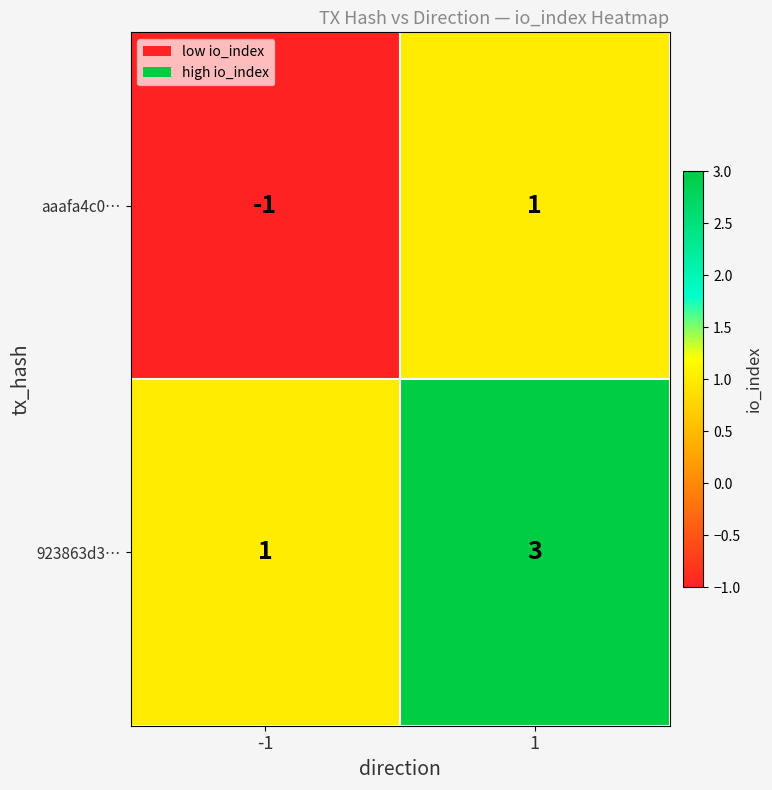

Reading left to right, list all the values displayed in this chart.

aaafa4c0…: -1=-1	1=1
923863d3…: -1=1	1=3